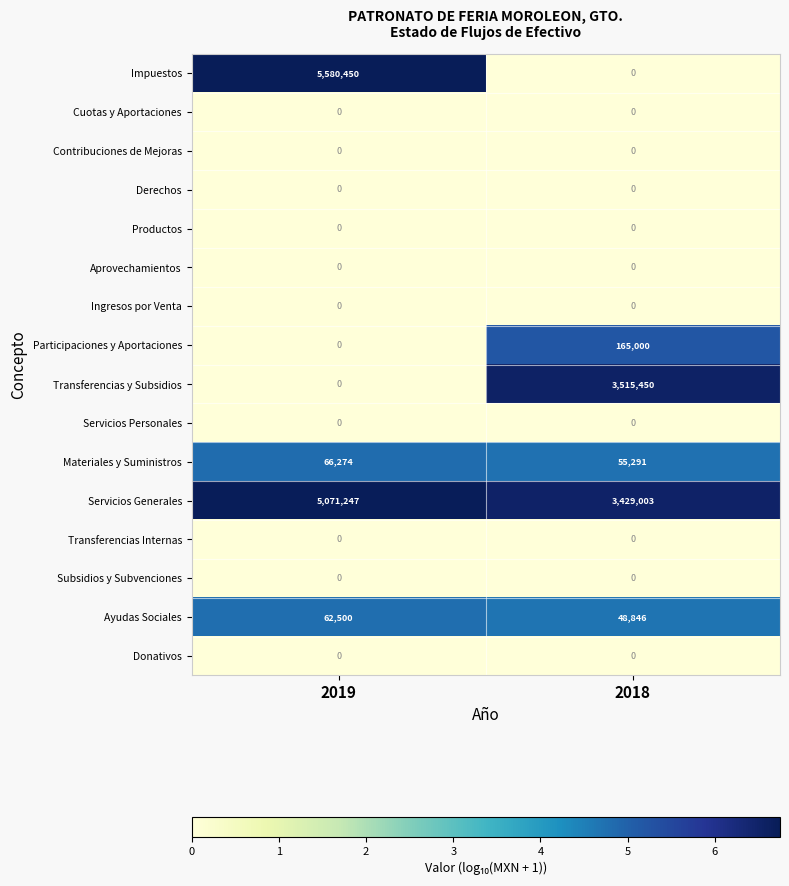

The value of Ayudas Sociales at 2018 is 48846. True or false?

True